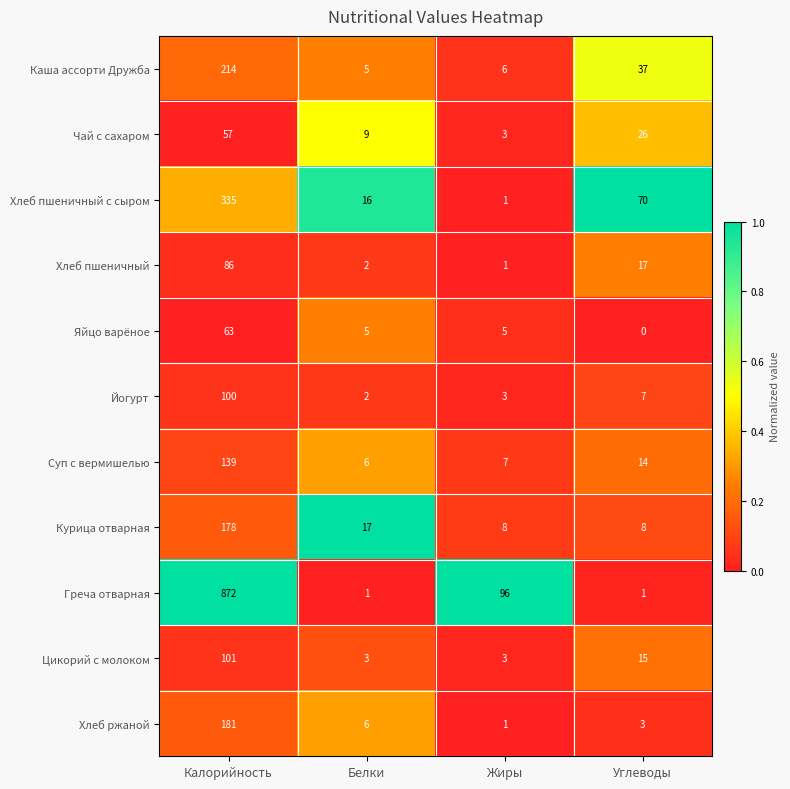

What is the total value across all series at Углеводы?

198